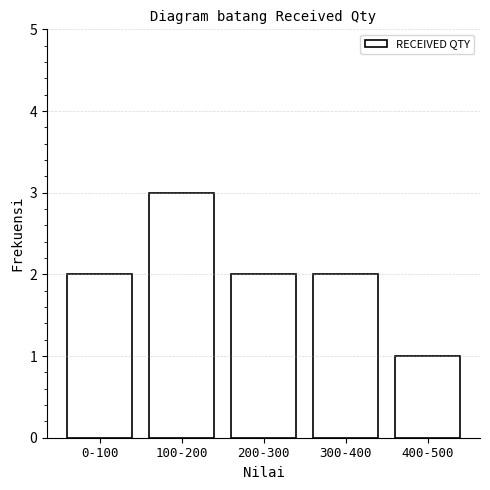

Reading right to left, what are all the values shown in this chart?

400-500=1	300-400=2	200-300=2	100-200=3	0-100=2